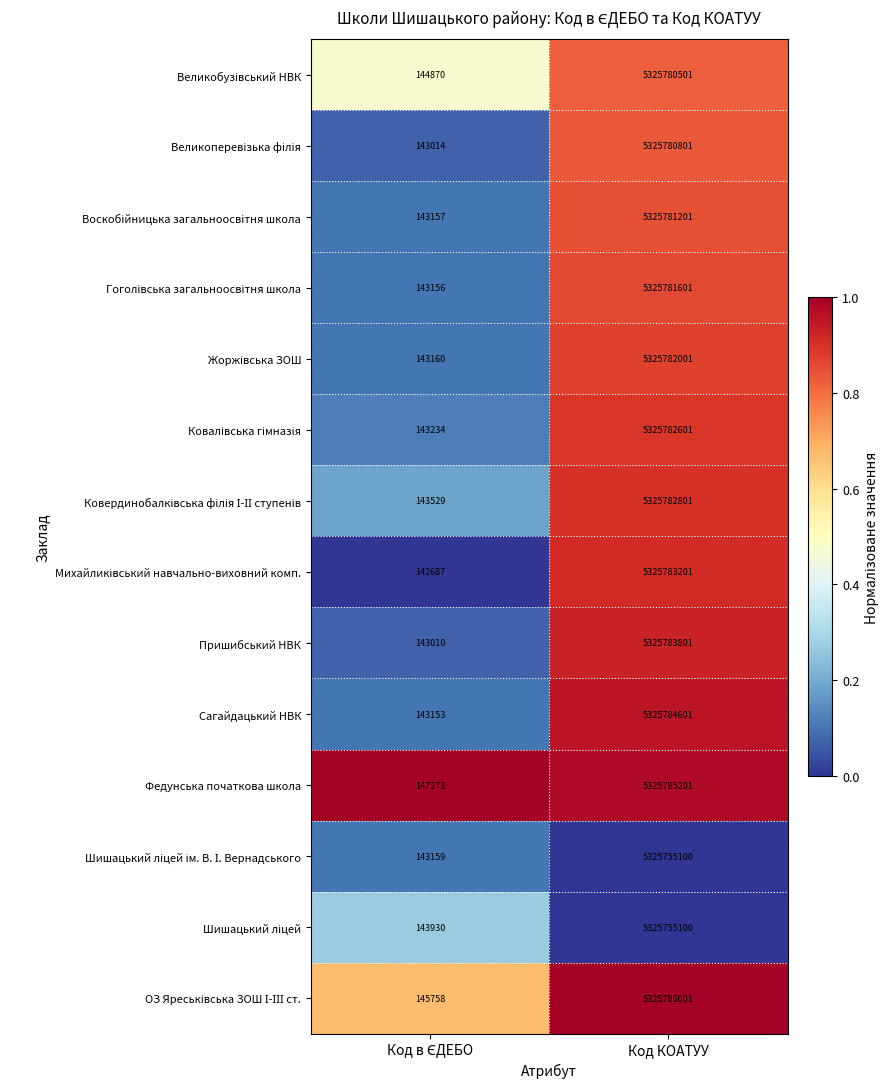

True or false: Пришибський НВК has a value of 9321690989 at Код КОАТУУ.

False